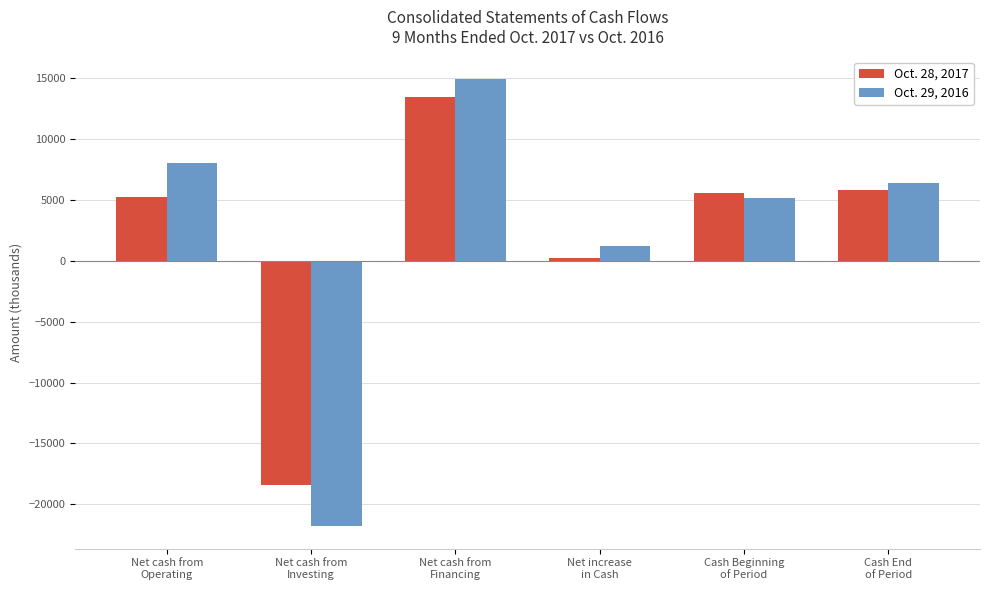

What position from the left is Cash End
of Period?

6